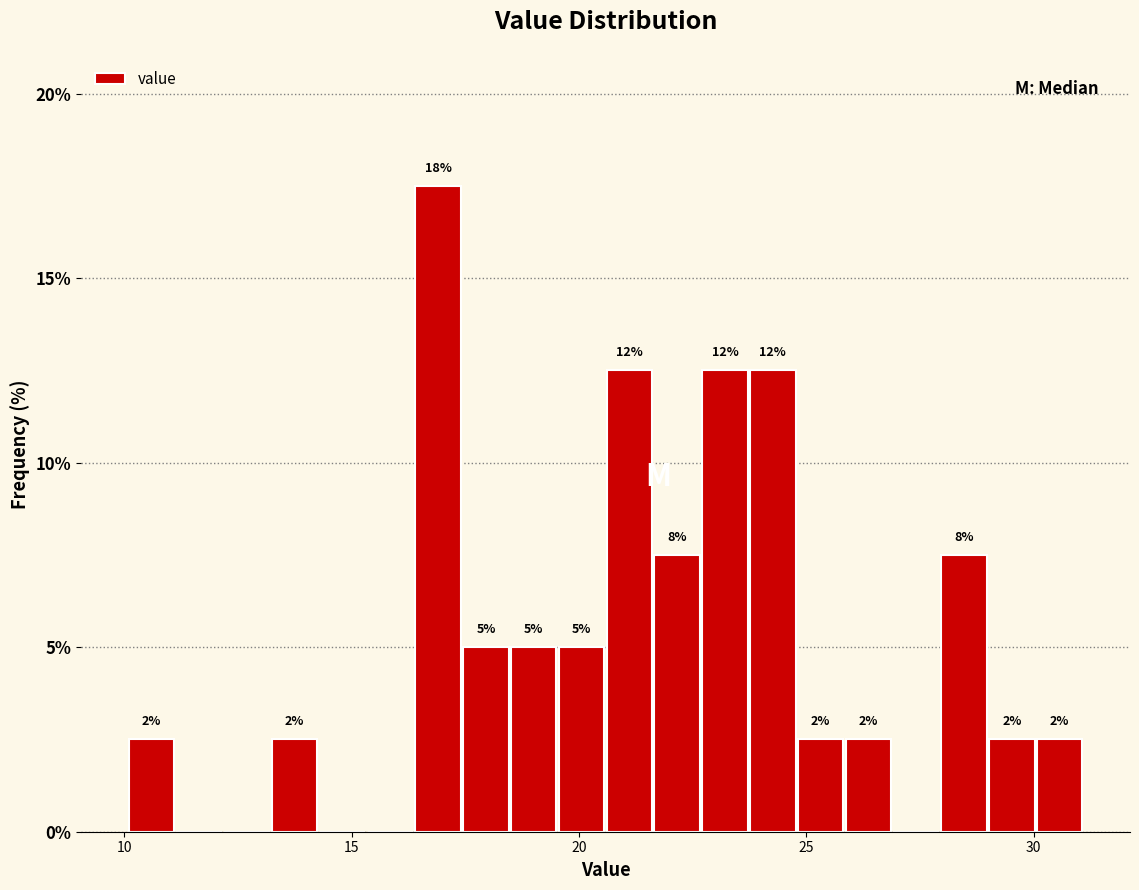

Read against the x-axis, roughly where is the centre of the tallest bar?

17.0